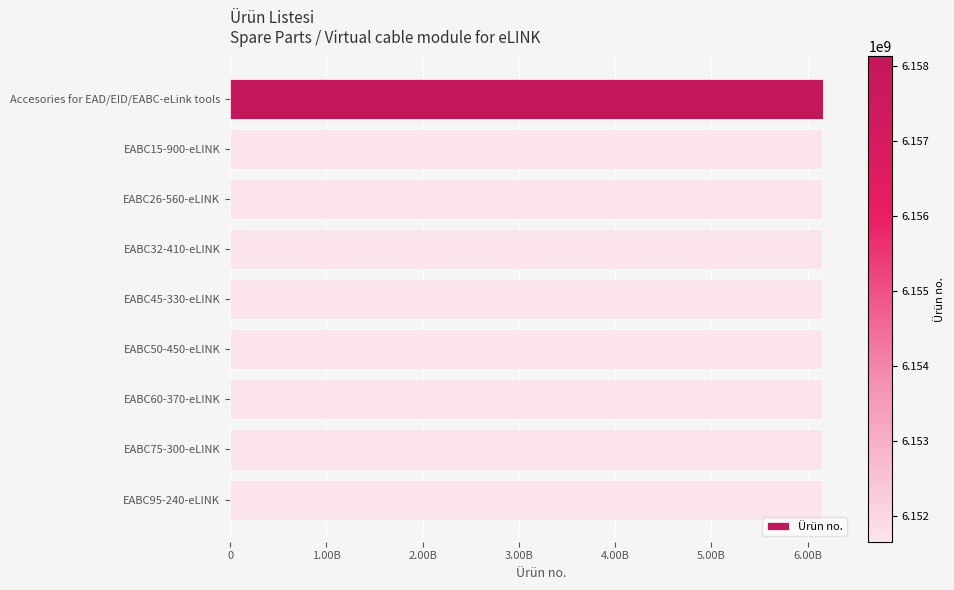

Does the chart contain any negative values?

No